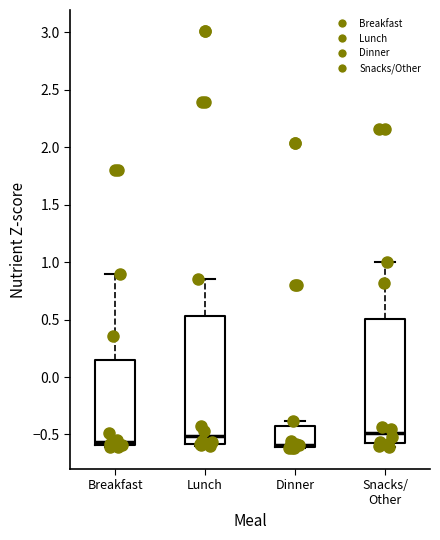

Reading left to right, read every box against the y-axis: the position of its median line, the range the box covers, and the ends of its whiskers. The values are not printed on the chart, so give them approximately, as read against the axis.

Breakfast: median -0.55, box -0.60 to 0.15, whiskers -0.60 (just below the box's lower edge) to 0.90
Lunch: median -0.50, box -0.60 to 0.55, whiskers -0.60 (just below the box's lower edge) to 0.85
Dinner: median -0.60 (just above the box's lower edge), box -0.60 to -0.45, whiskers -0.60 to -0.40
Snacks/ Other: median -0.50, box -0.60 to 0.50, whiskers -0.60 (just below the box's lower edge) to 1.00